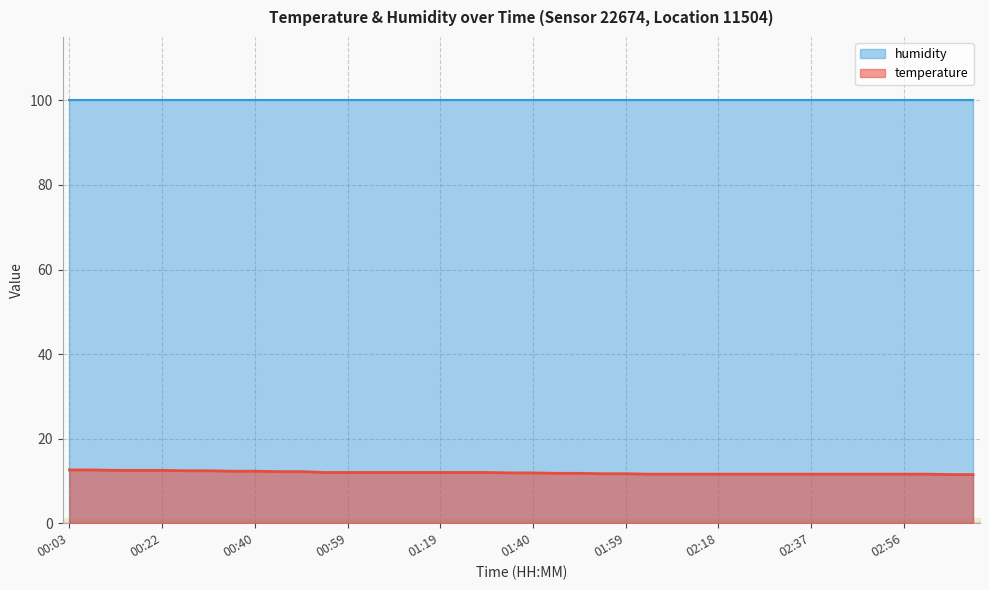

What is the spread (max minus min) of values at 00:03?

87.4